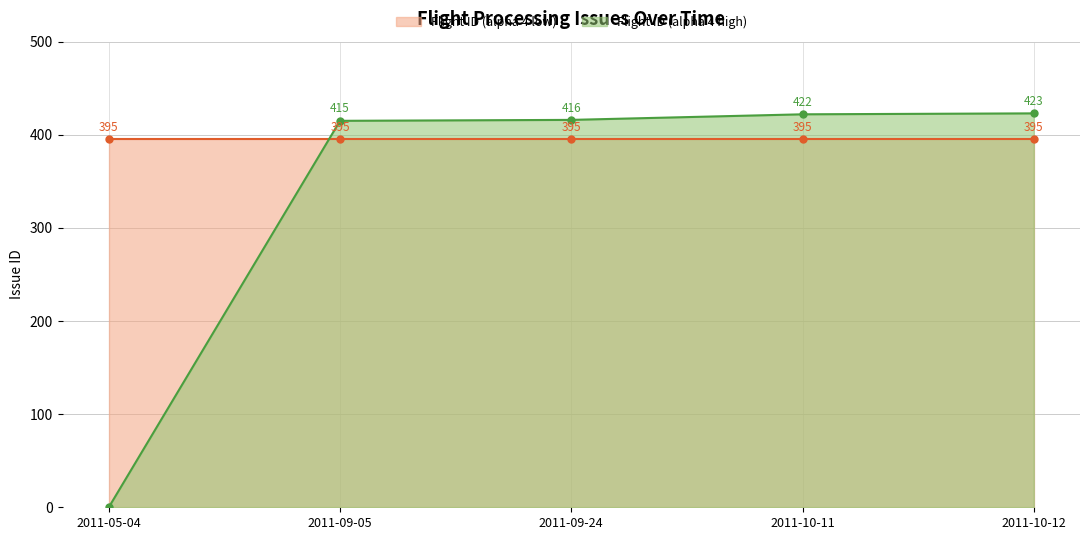

How many data points are above 416?

2